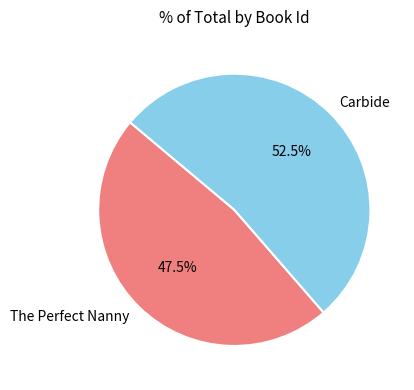

What percentage do Carbide and The Perfect Nanny together represent?

100.0%